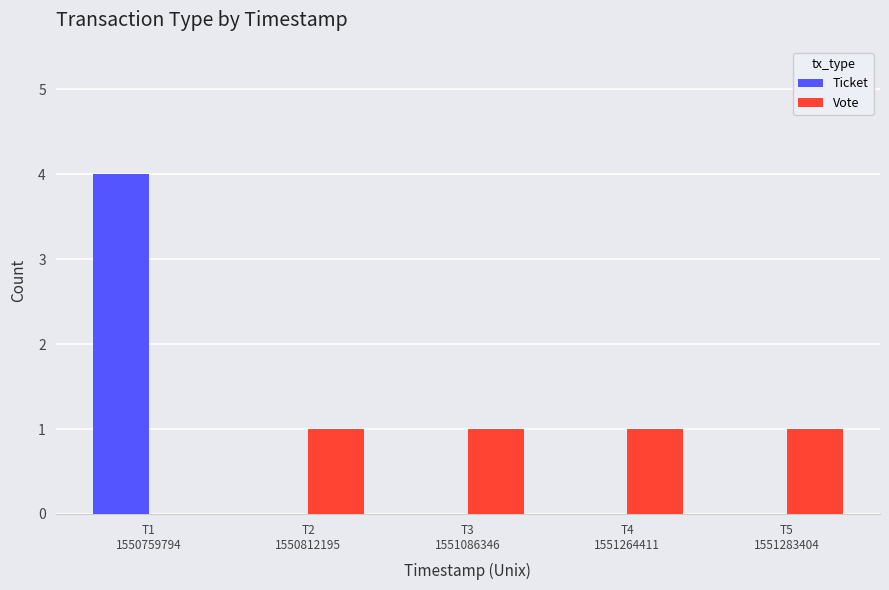

What is the sum of all Ticket values?

4